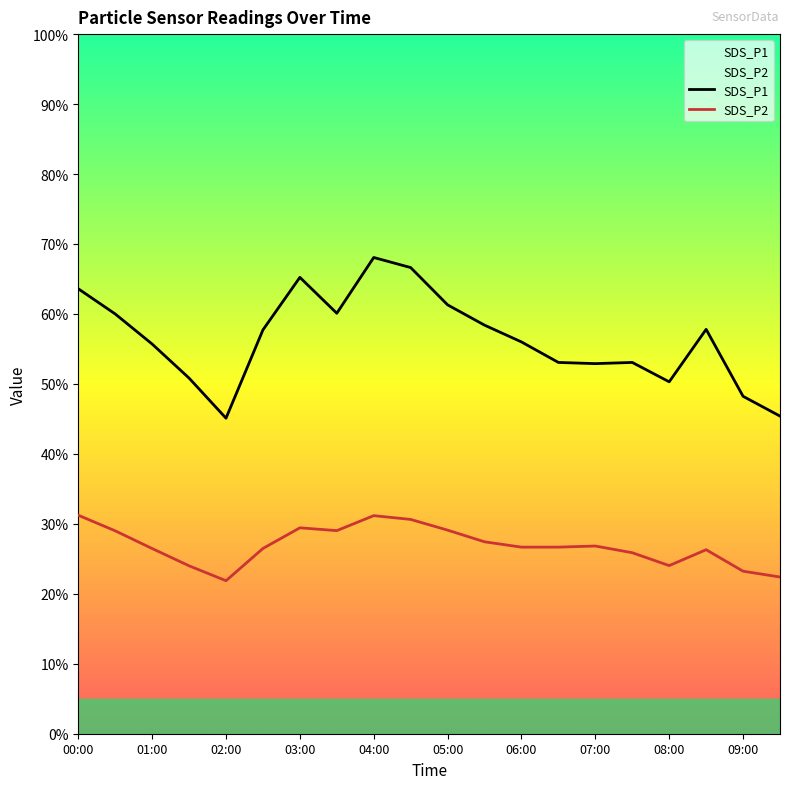

What is the greatest value displayed?

68.1